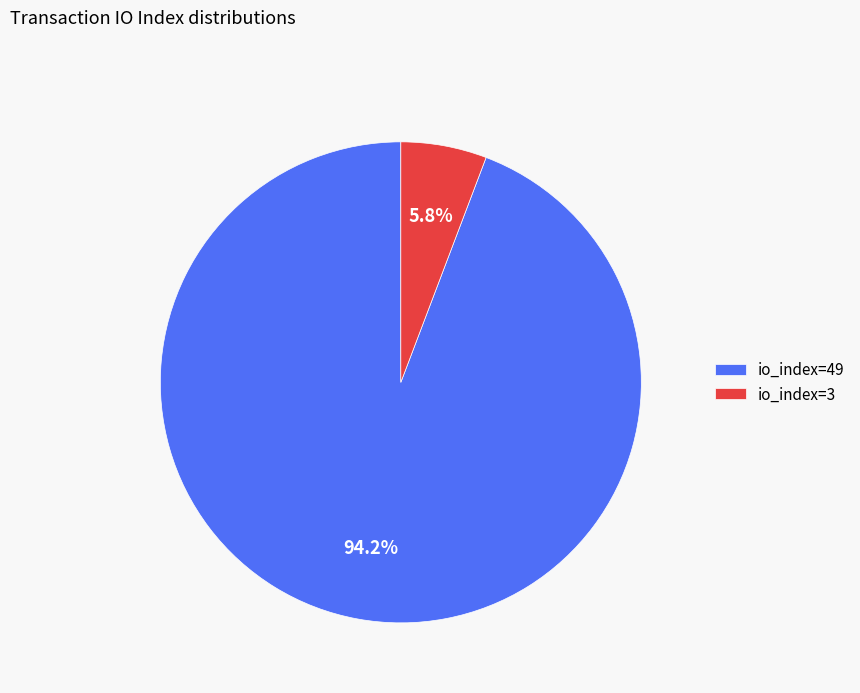

Rank the categories by value from highest to lowest.

io_index=49, io_index=3